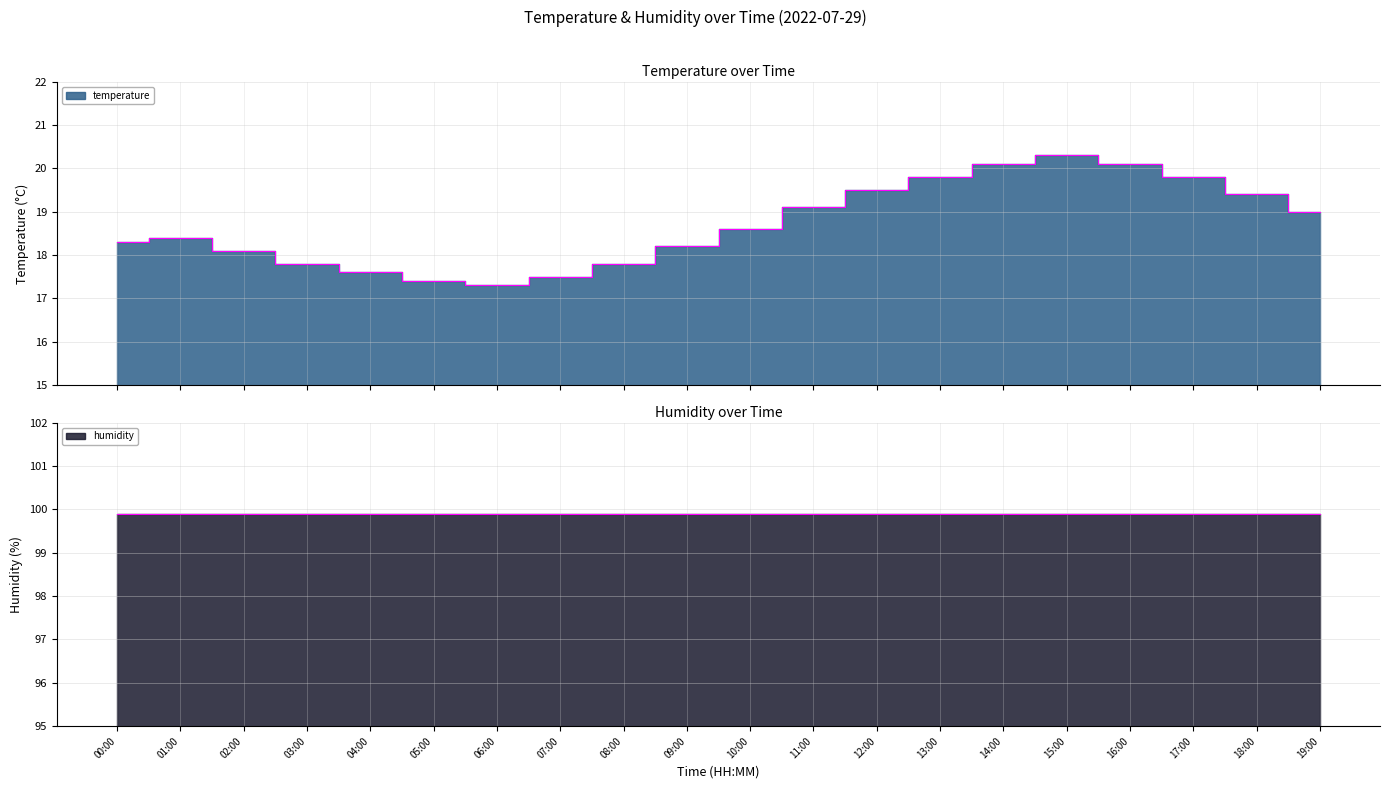

What position from the right is 13:00?

7